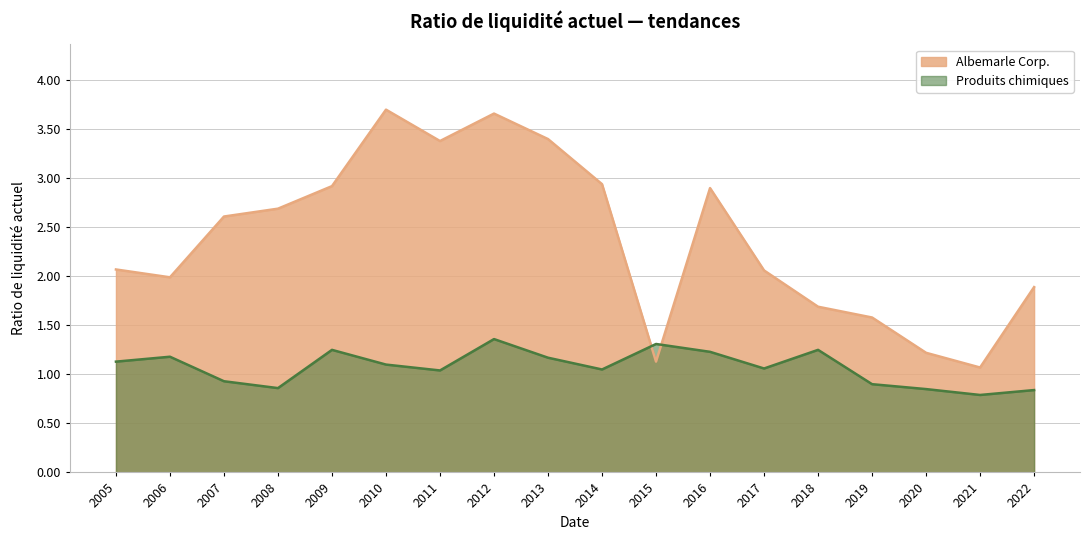

Is it true that Albemarle Corp. equals 1.7 at 2021?

False